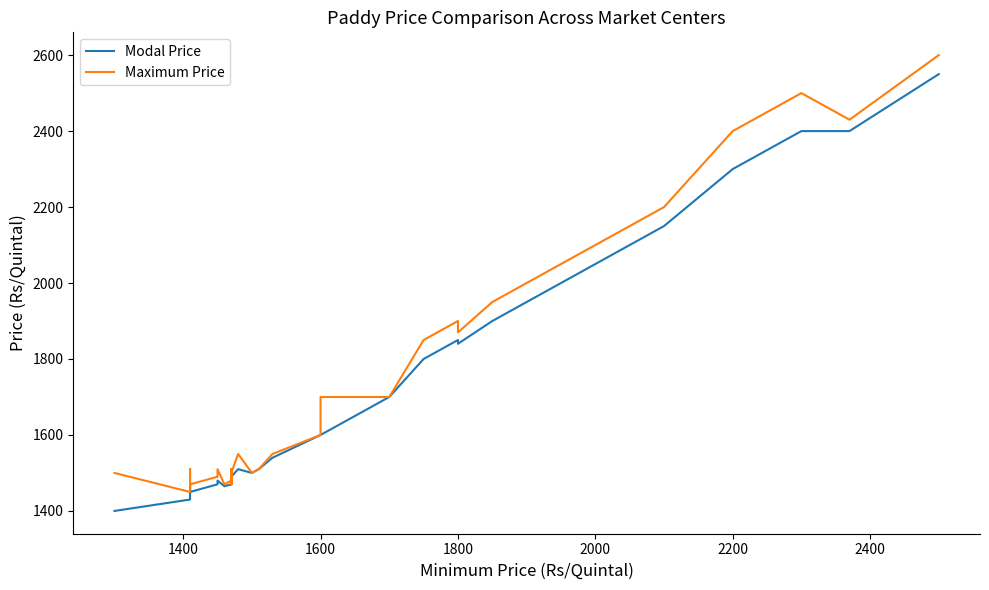

At 1800, list the series in order from smallest to largest.

Modal Price, Maximum Price